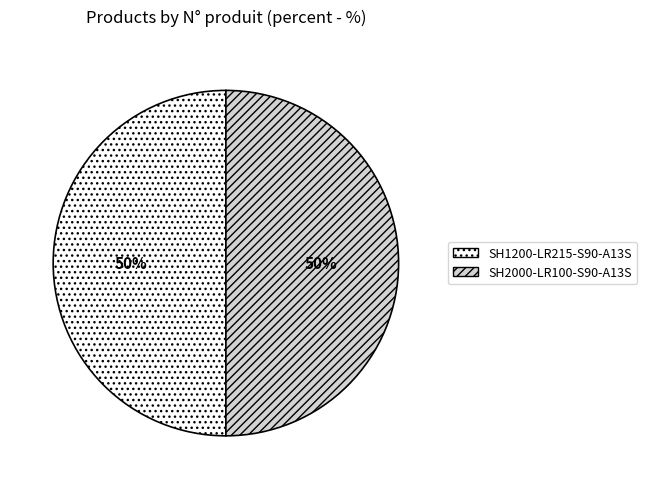

Is the sum of SH1200-LR215-S90-A13S and SH2000-LR100-S90-A13S greater than half?

Yes